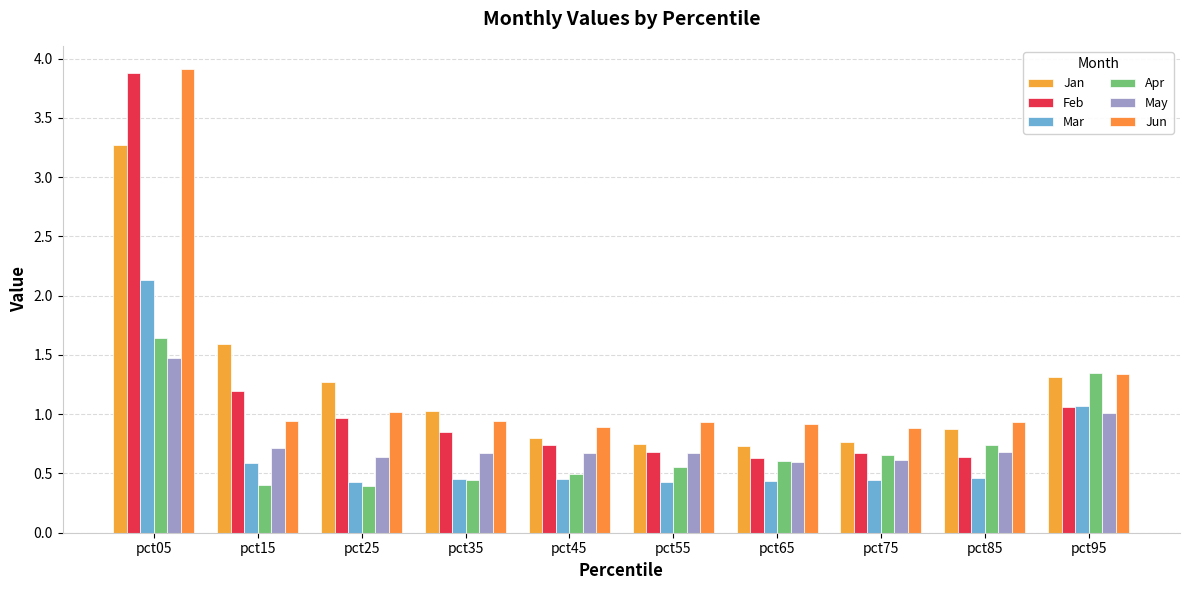

What is the difference between the Feb values at pct25 and pct35?

0.1